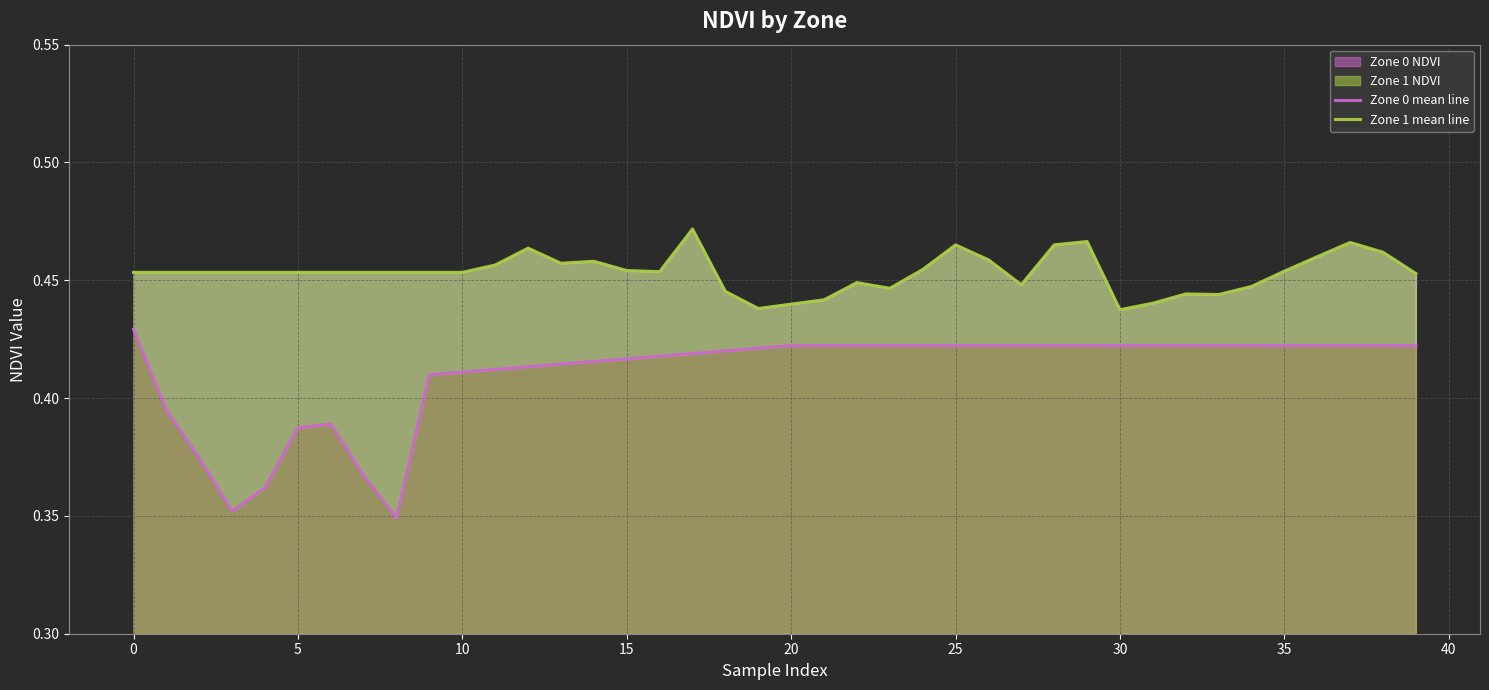

True or false: Zone 0 mean line has more than 0 interior local peaks.

True